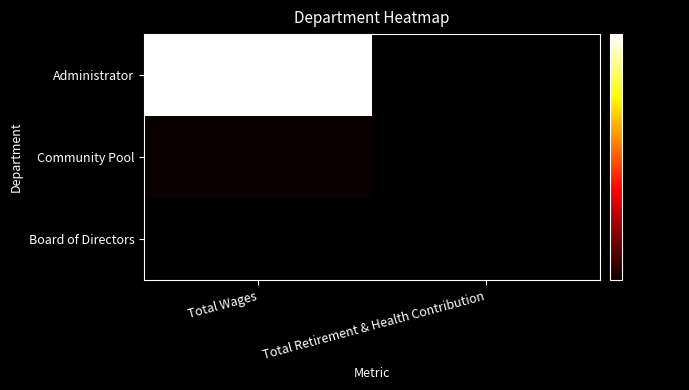

At Total Wages, list the series in order from largest to smallest.

Administrator, Community Pool, Board of Directors